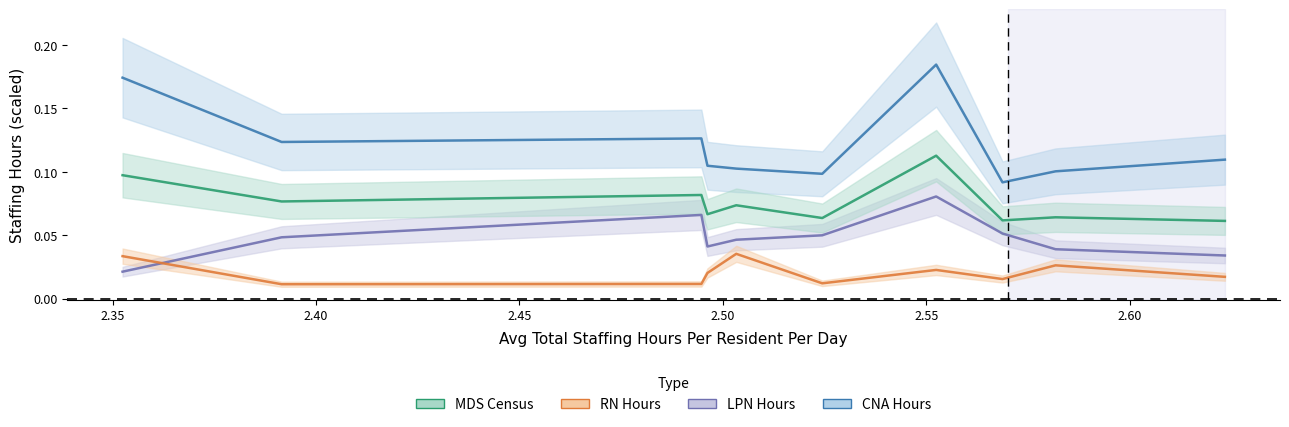

What is the maximum value for CNA Hours?

0.2